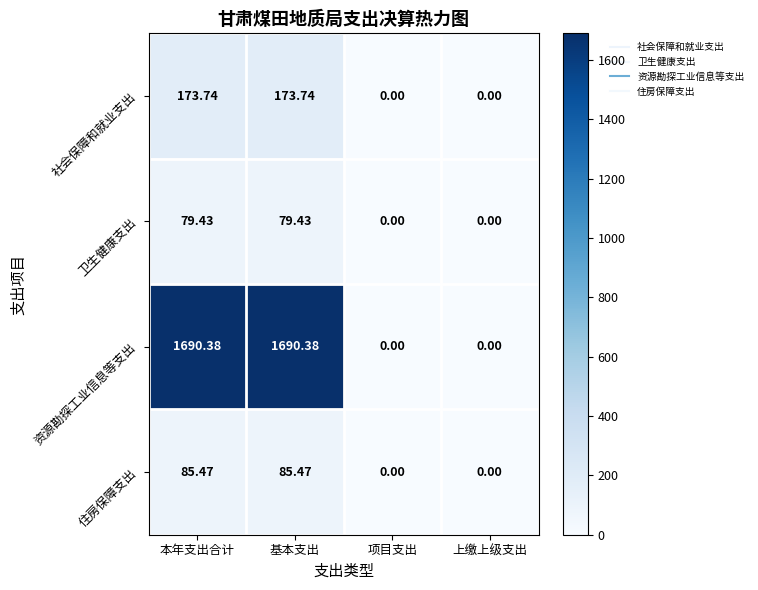

Which series changed the most between 基本支出 and 项目支出?

资源勘探工业信息等支出